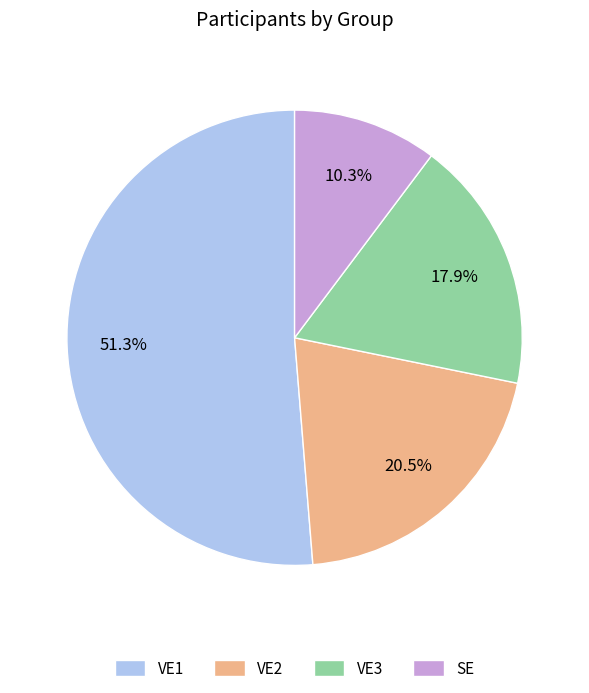

To the nearest percent, what portion does VE1 represent?

51%